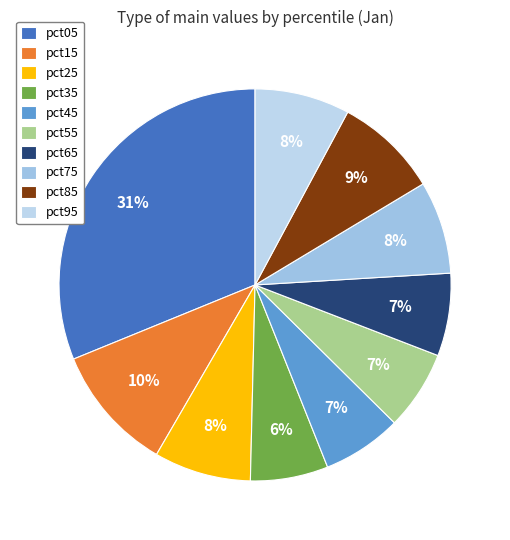

The pct05 slice represents 31% of the pie. True or false?

True